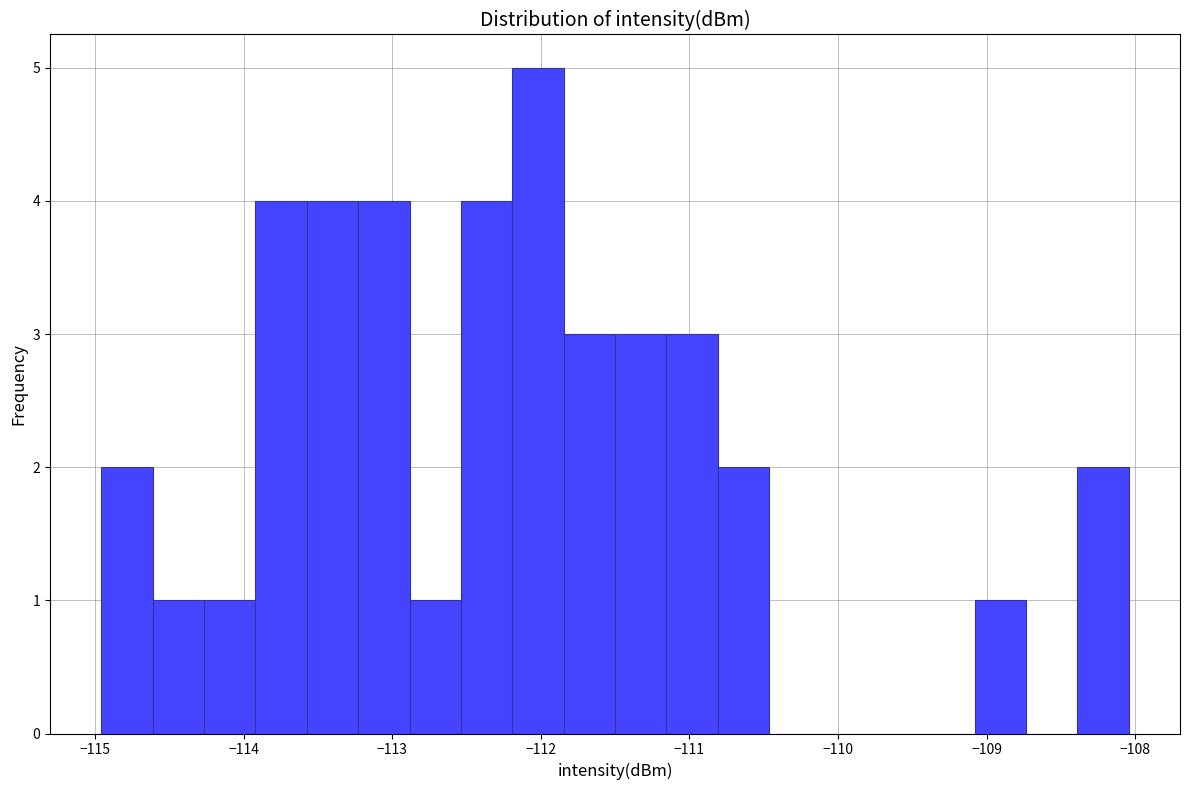

Around what value on the x-axis is the tallest bar? Give the approximate position of its centre, as read against the axis.

-112.0